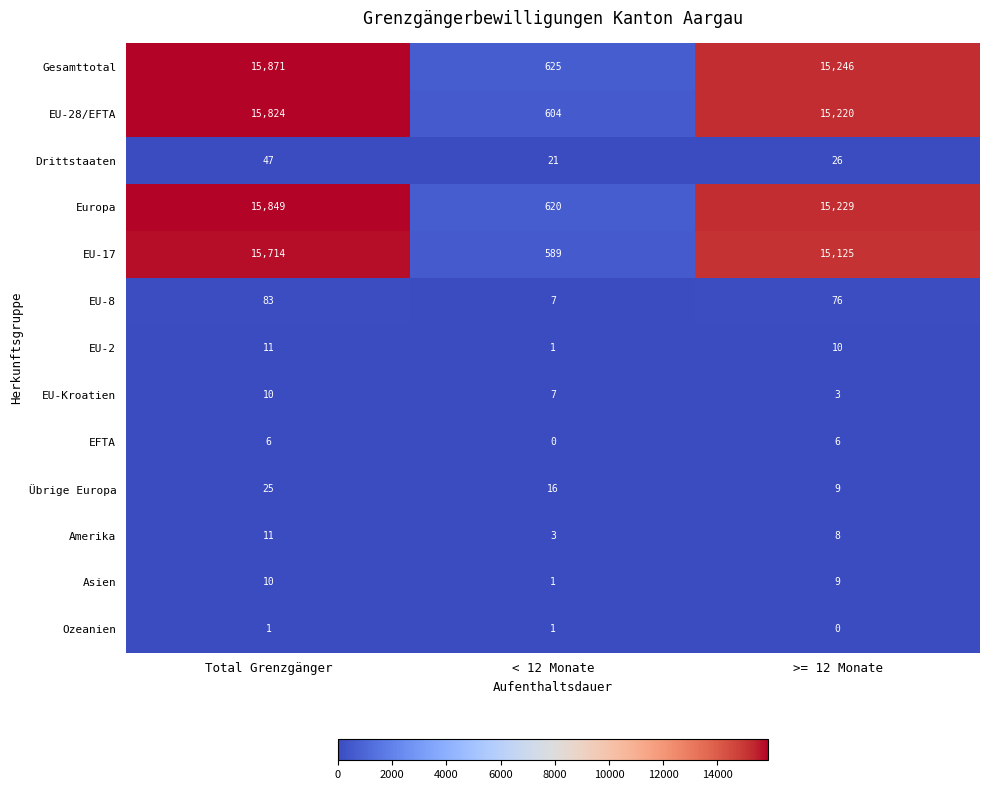

Which series has the largest range (max minus min)?

Gesamttotal